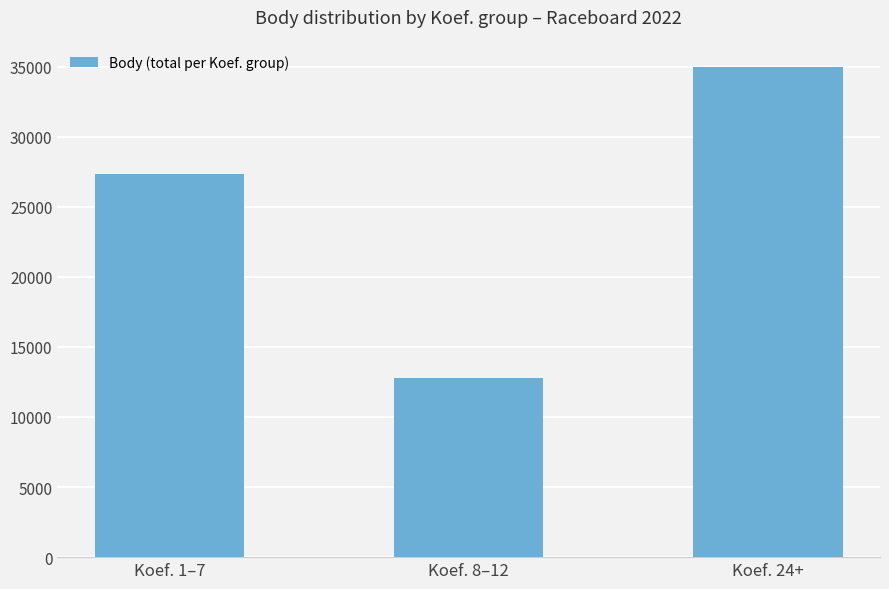

What is the value of the 1st bar from the left?

27359